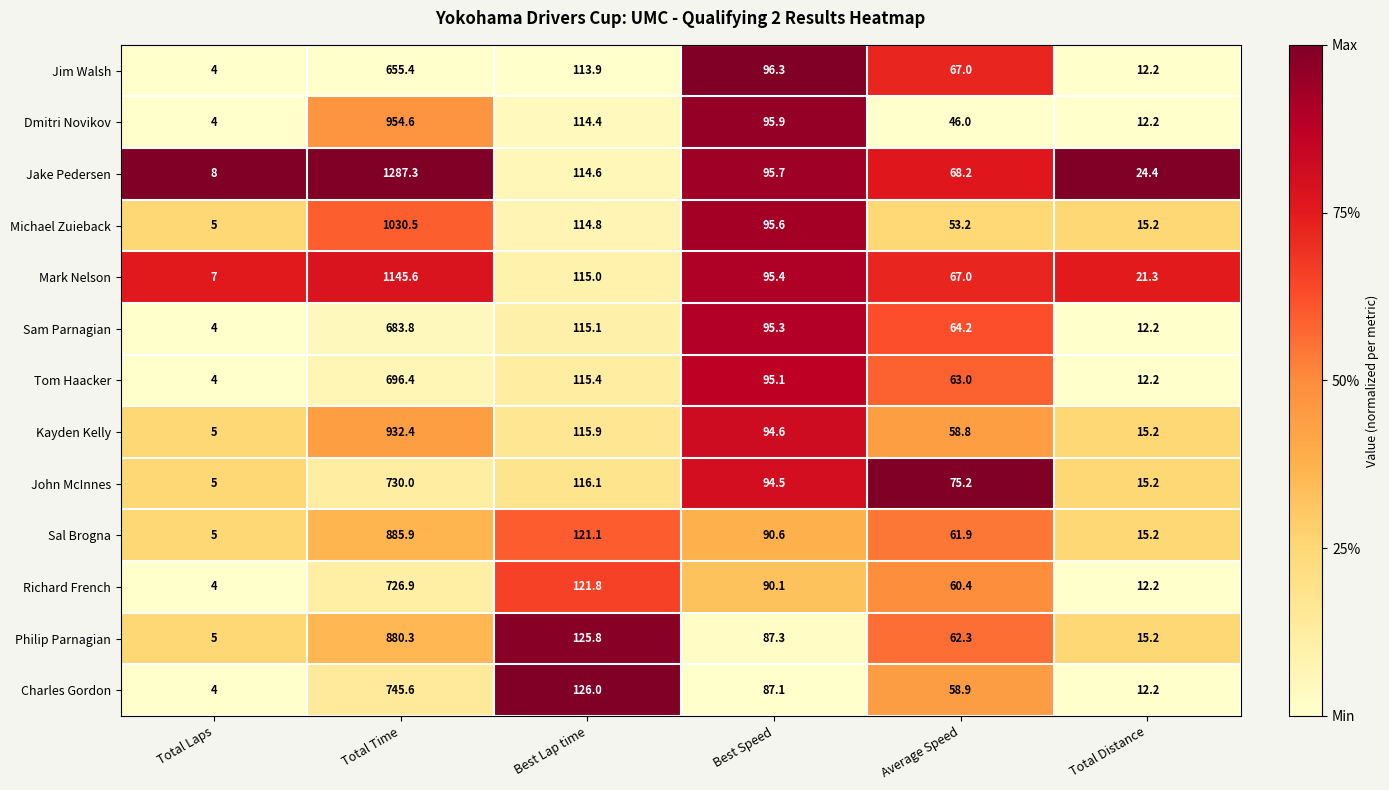

What is the total value across all series at Best Lap time?

1529.9